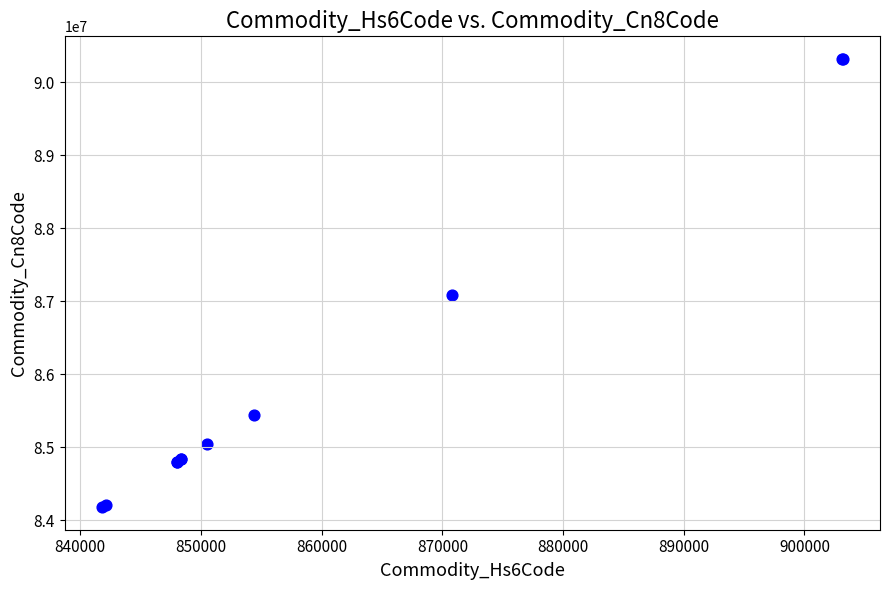

What Y value in the scatter plot is closest to 87249000?

87083091